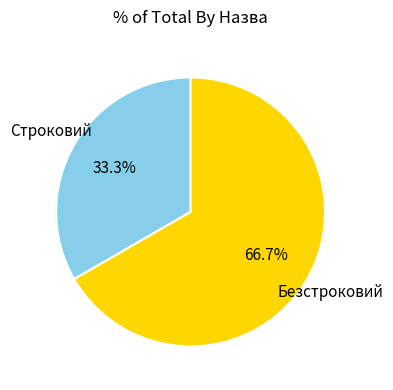

Approximately how many times larger is the value at Безстроковий compared to Строковий?

2.0